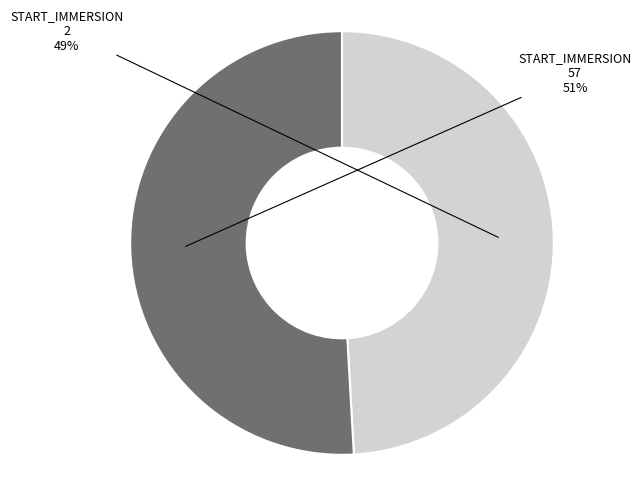

To the nearest percent, what is the average slice percentage?

50%